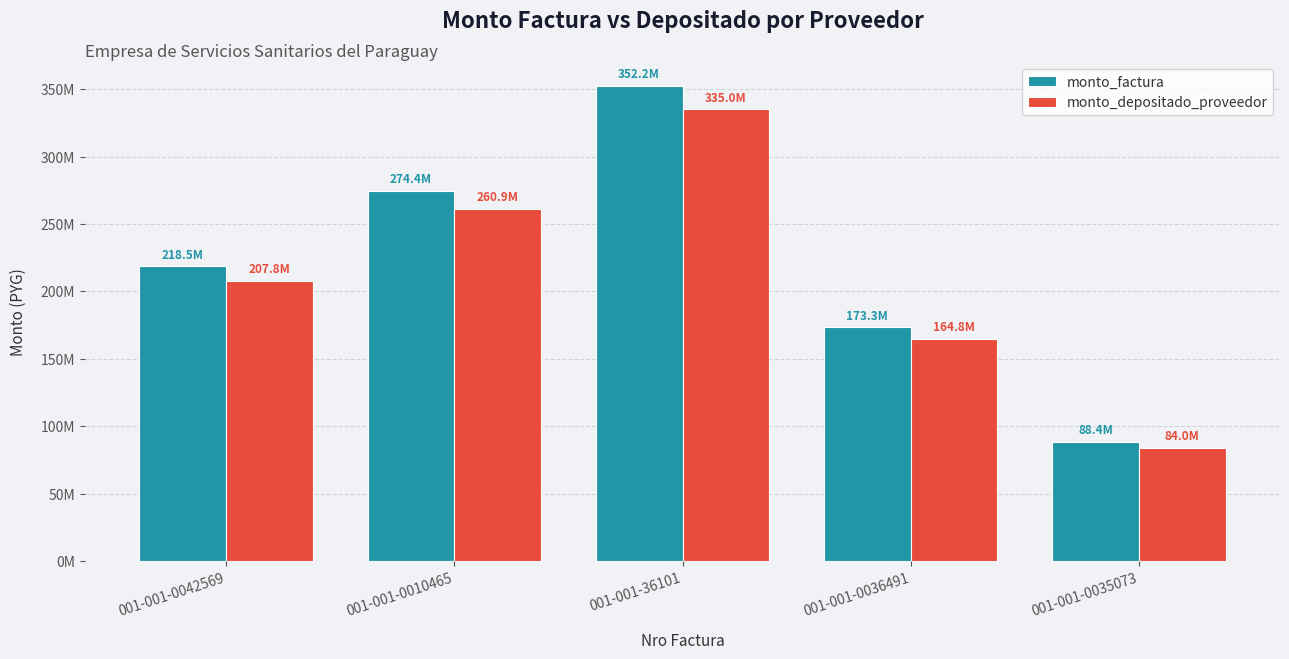

List the series in order of their peak value, lowest first.

monto_depositado_proveedor, monto_factura